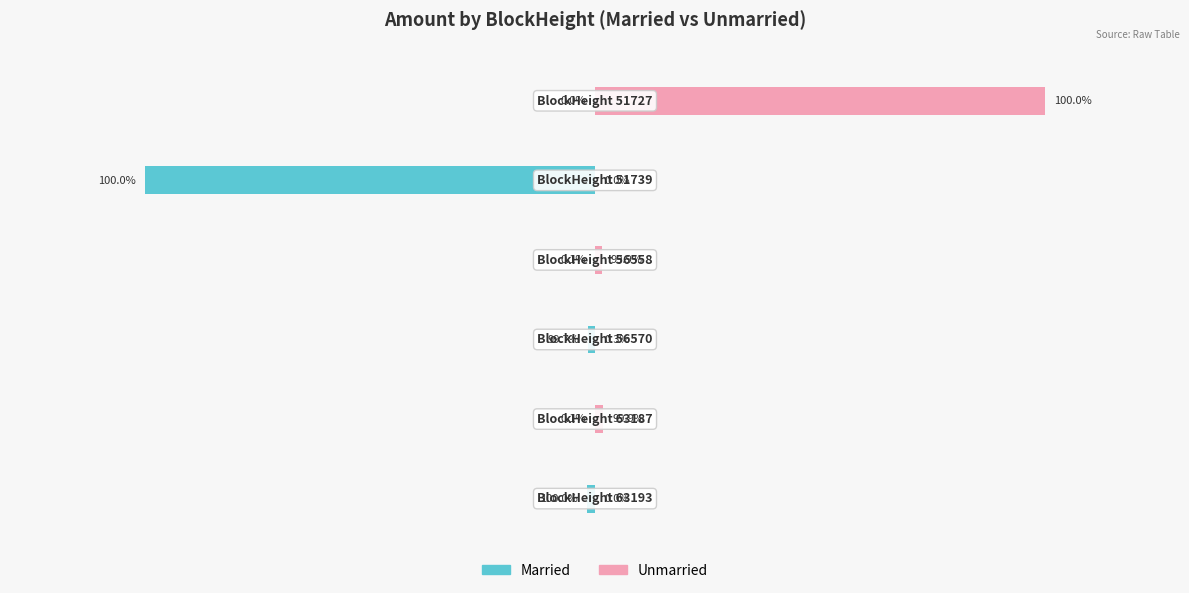

What are all the series names shown in the legend?

Married, Unmarried